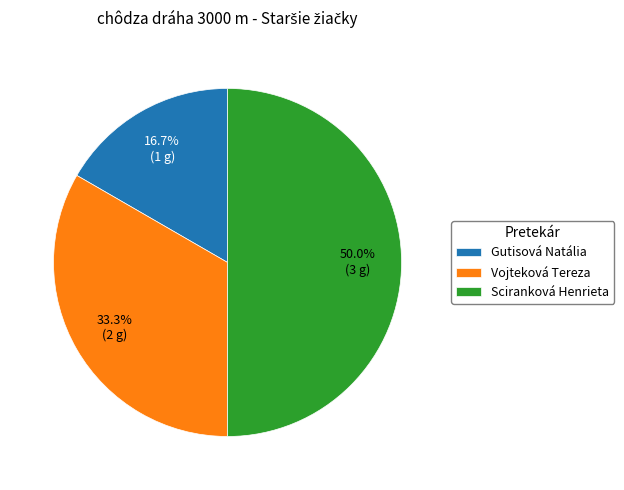

What is the ratio of the value at Sciranková Henrieta to the value at Vojteková Tereza?

1.5